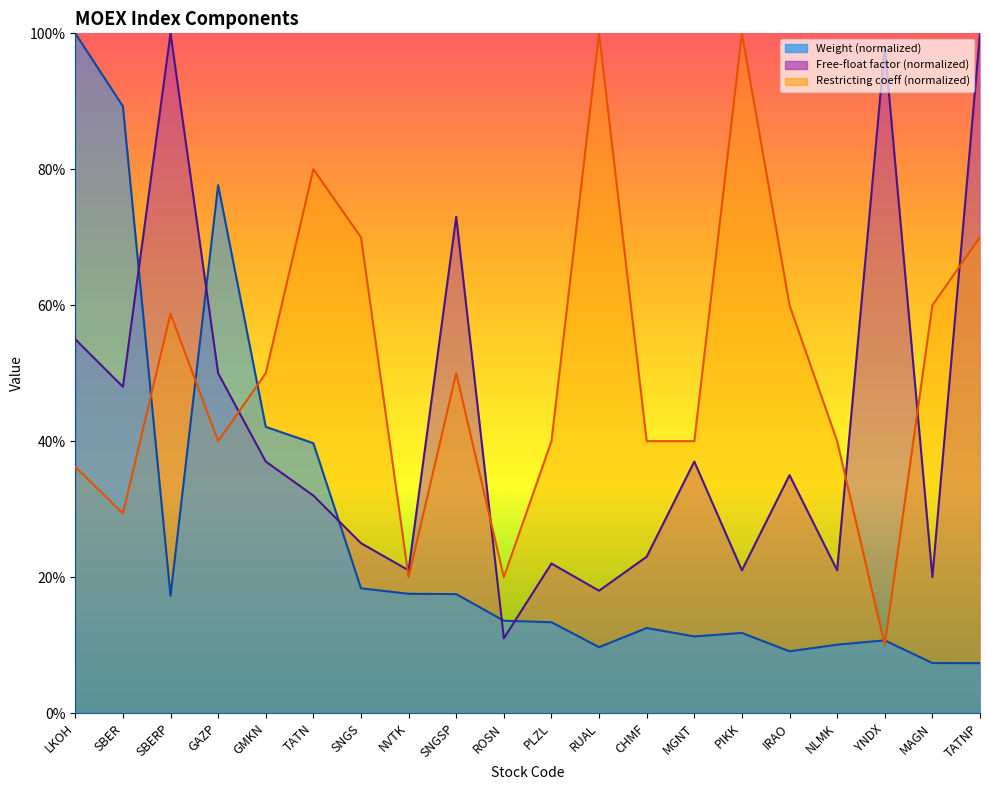

At how many categories does at least one series exceed 0?

20